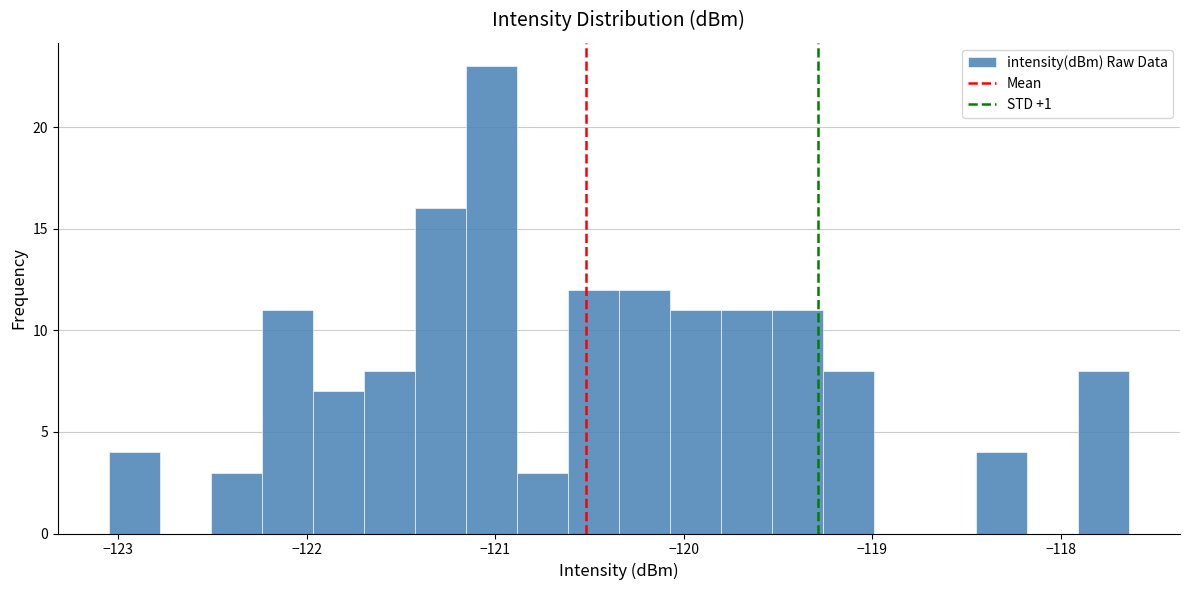

Read against the x-axis, roughly where is the centre of the tallest bar?

-121.0